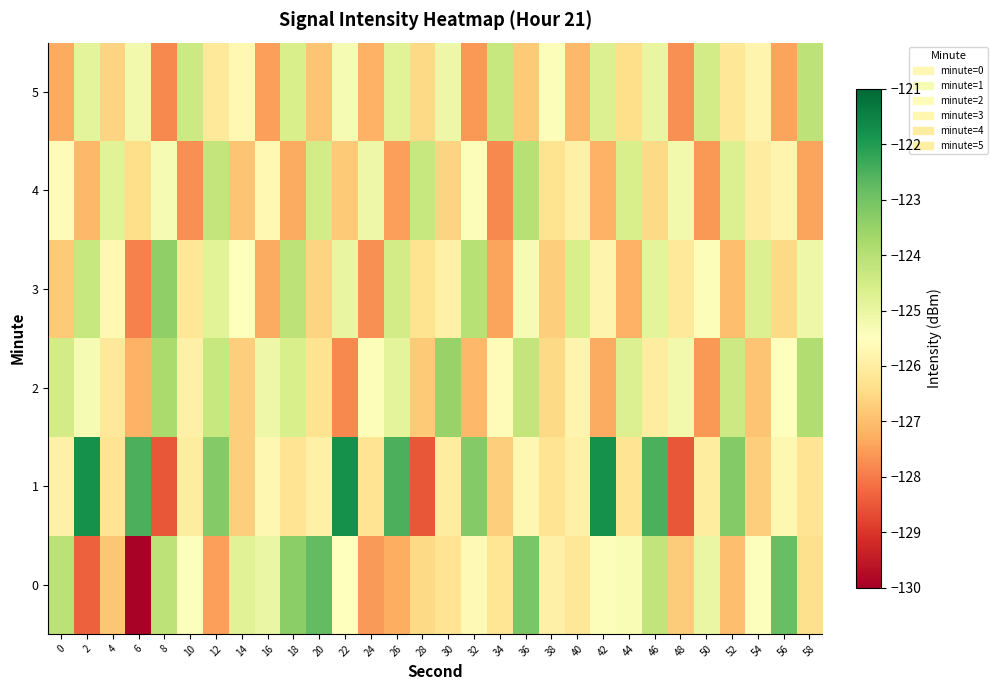

Between 24 and 32, which series saw the biggest shift?

3